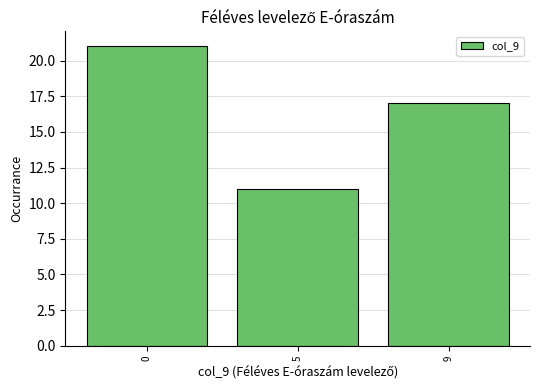

Reading left to right, list all the values displayed in this chart.

0=21	5=11	9=17